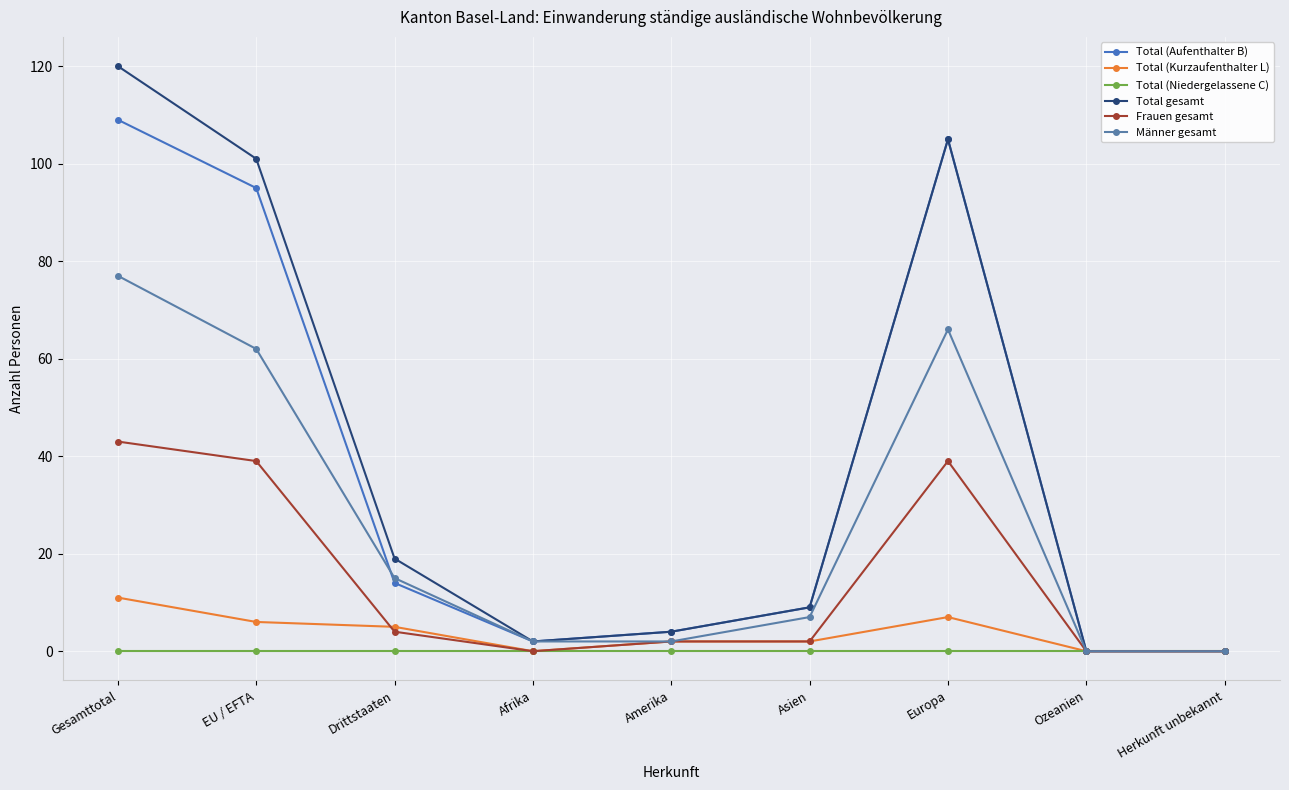

What value does the Total (Kurzaufenthalter L) series have at EU / EFTA?

6